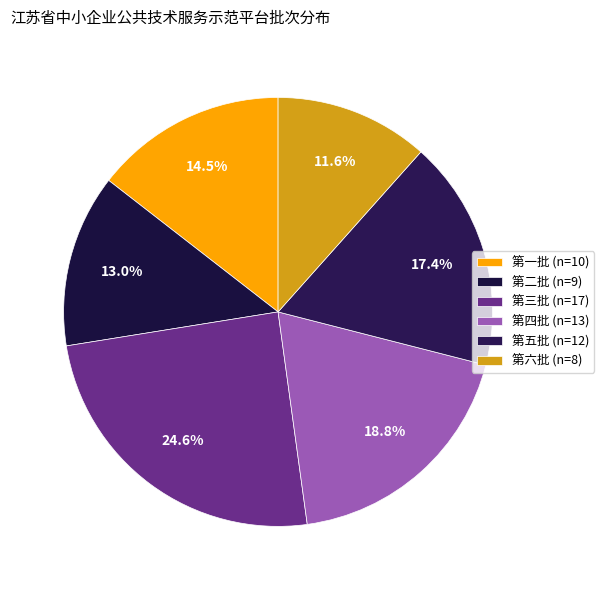

Count the number of slices in the pie.

6